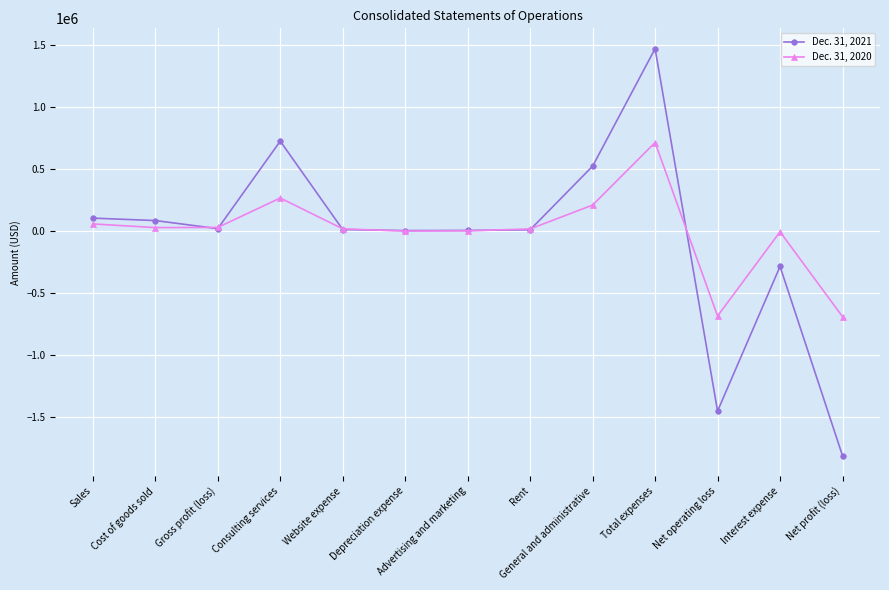

Does the chart have visible grid lines?

Yes